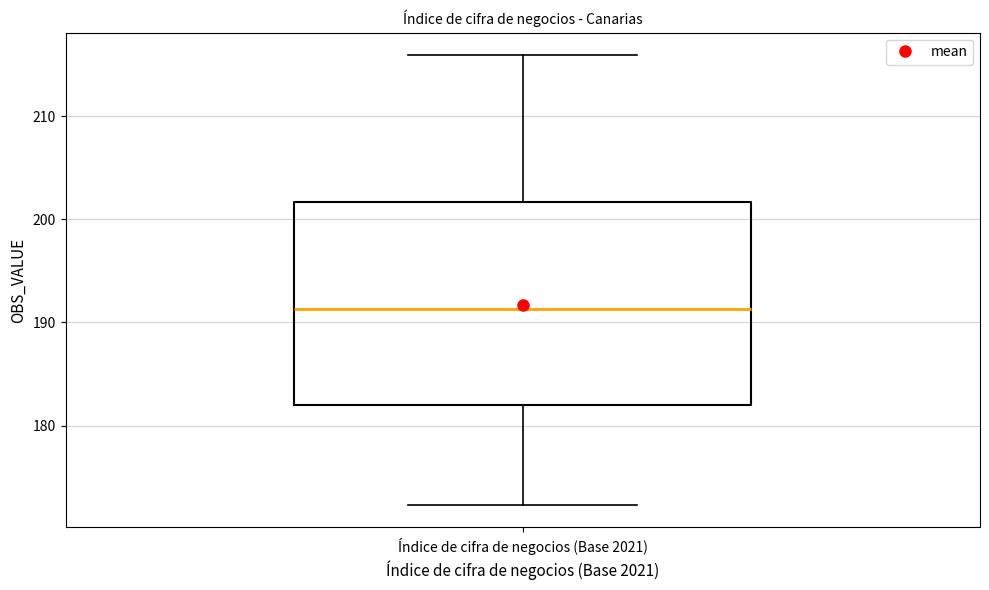

Transcribe this box plot: give where the median line is, the range the box spans, and where the two whiskers end, as read against the y-axis. The values are not printed on the chart, so give them approximately, as read against the axis.

median 191, box 182 to 202, whiskers 172 to 216